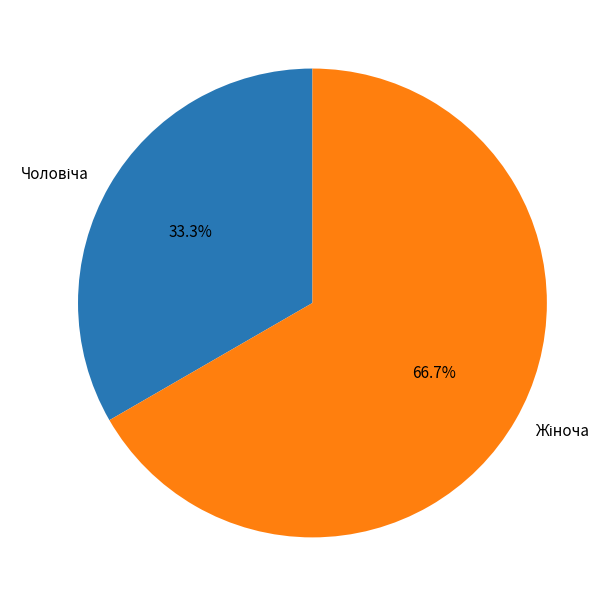

Does any single category account for the majority?

Yes